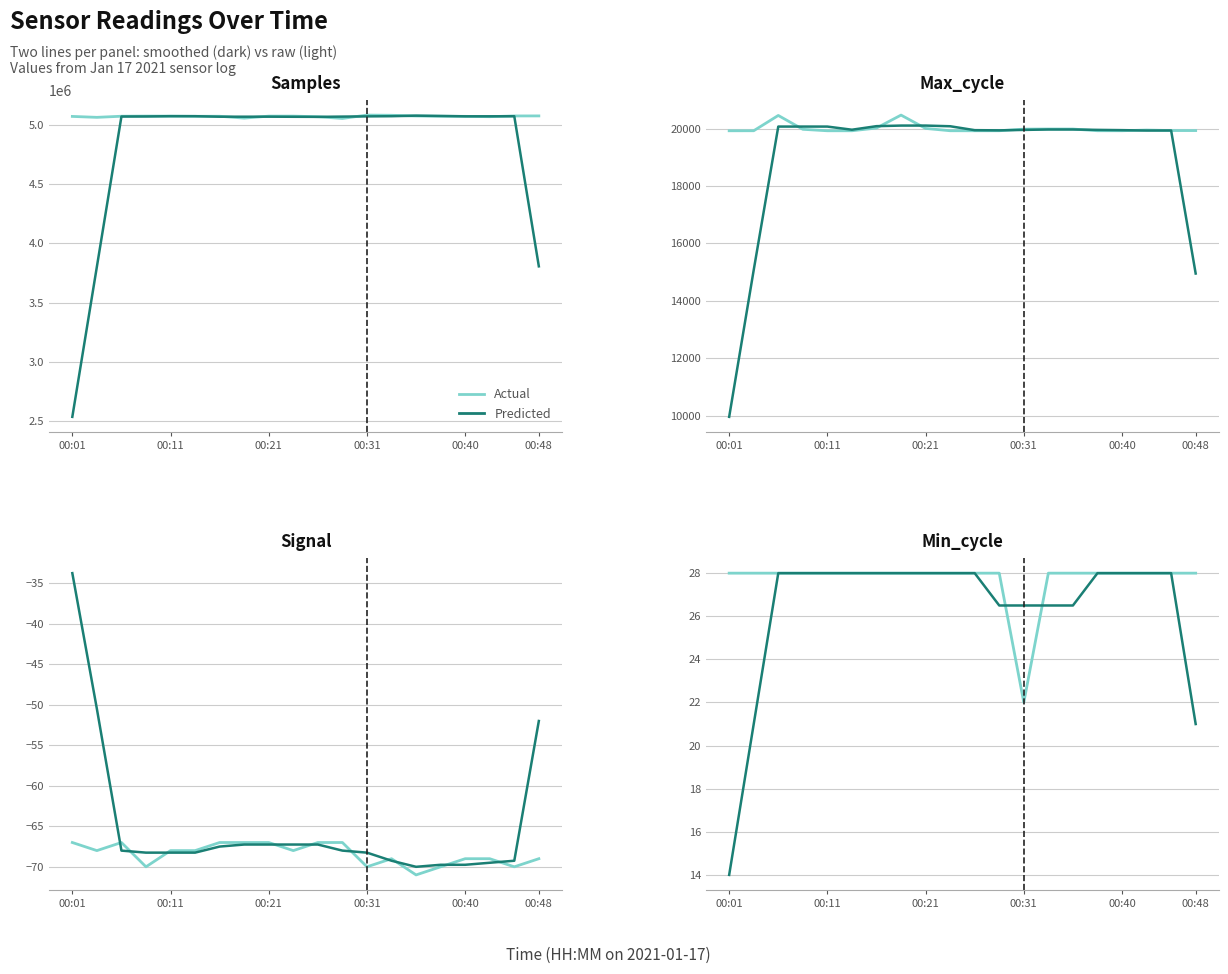

At 00:11, list the series in order from largest to smallest.

Actual, Predicted